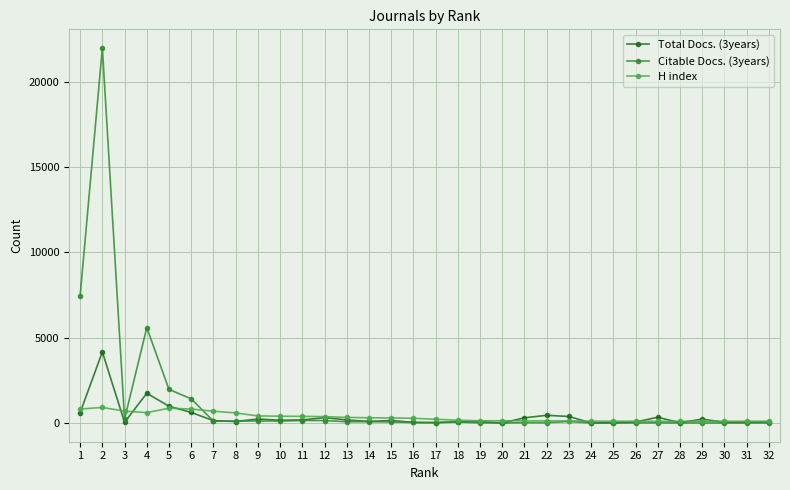

What is the sum of all Citable Docs. (3years) values?

39843